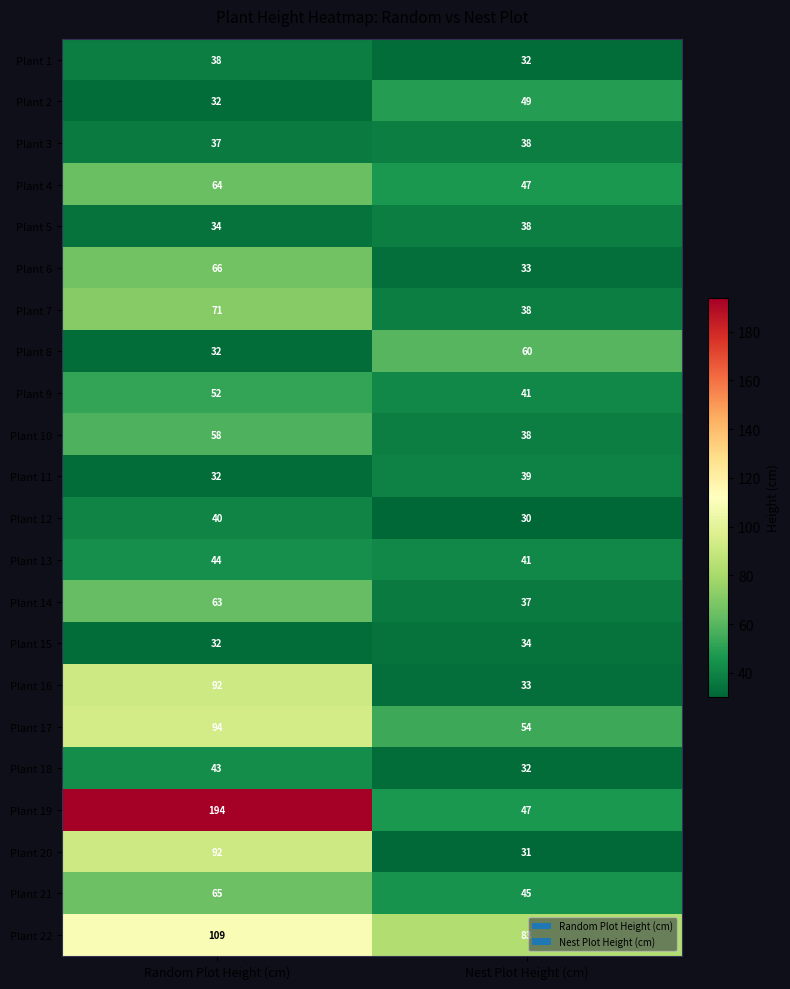

Where is Plant 15 nearest to the value 33?

Random Plot Height (cm)